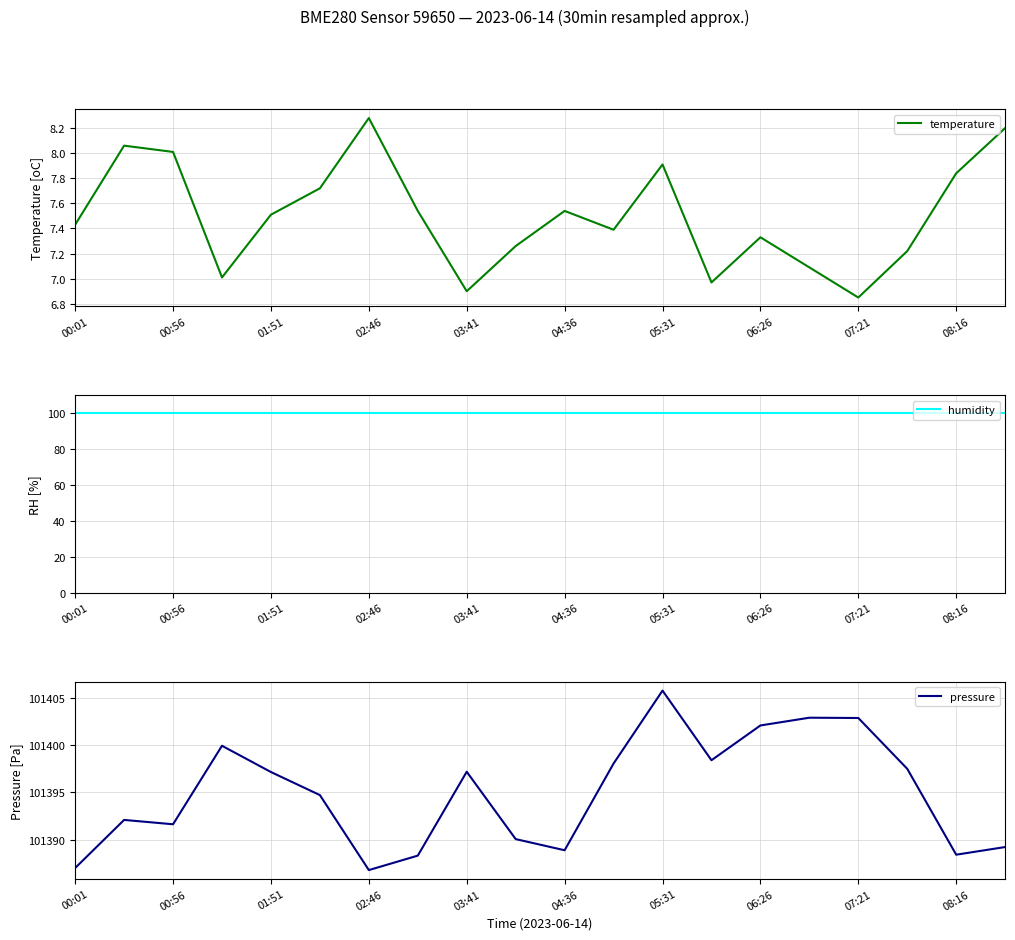

At how many categories does at least one series exceed 86954?

20